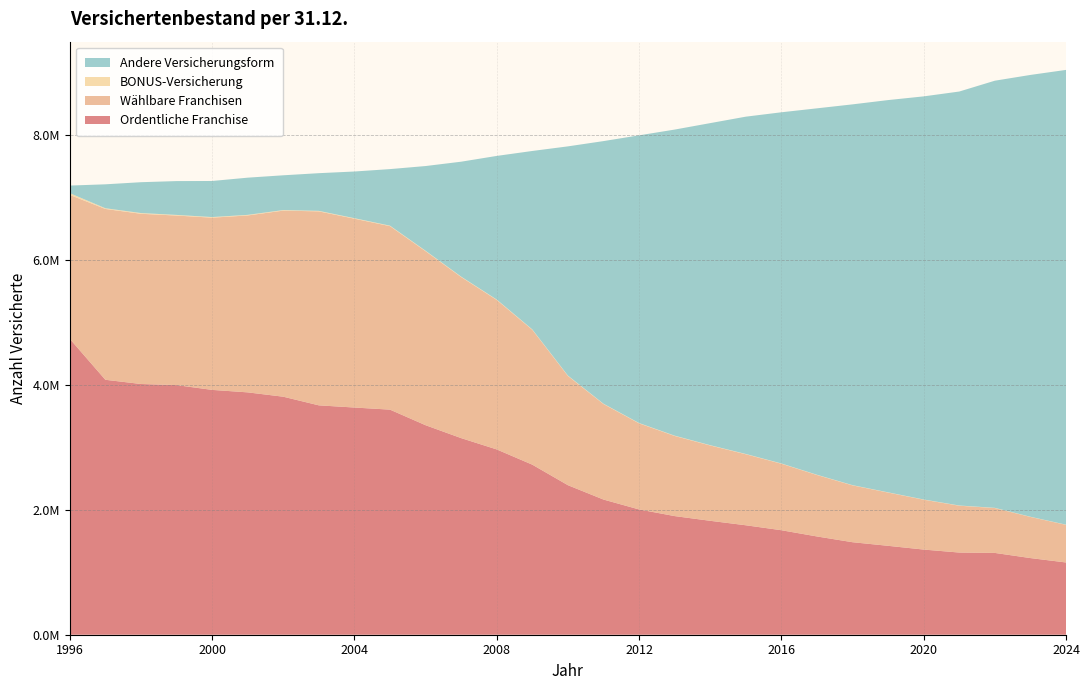

Reading left to right, list all the values displayed in this chart.

Ordentliche Franchise: 1996=4739640	1997=4083854	1998=4016267	1999=3998744	2000=3921920	2001=3882191	2002=3812675	2003=3674270	2004=3639287	2005=3605578	2006=3356090	2007=3149431	2008=2968164	2009=2724152	2010=2395489	2011=2165345	2012=2006966	2013=1900394	2014=1824865	2015=1753321	2016=1674048	2017=1574145	2018=1481858	2019=1424159	2020=1364073	2021=1316291	2022=1310356	2023=1227822	2024=1157352
Wählbare Franchisen: 1996=2305688	1997=2736364	1998=2726468	1999=2715642	2000=2758539	2001=2833816	2002=2980820	2003=3107097	2004=3024823	2005=2939073	2006=2787429	2007=2579751	2008=2394419	2009=2160200	2010=1750104	2011=1530081	2012=1379117	2013=1283591	2014=1206449	2015=1137698	2016=1065124	2017=984433	2018=910416	2019=852937	2020=798642	2021=750210	2022=718873	2023=658854	2024=602649
BONUS-Versicherung: 1996=27828	1997=11494	1998=11828	1999=10258	2000=9811	2001=9341	2002=8835	2003=8317	2004=8098	2005=7711	2006=7220	2007=6903	2008=6557	2009=6148	2010=5668	2011=5251	2012=5002	2013=4813	2014=4620	2015=4418	2016=4093	2017=3937	2018=3782	2019=3630	2020=3496	2021=3352	2022=3223	2023=3034	2024=2876
Andere Versicherungsform: 1996=121598	1997=383093	1998=494040	1999=541890	2000=577841	2001=595939	2002=557035	2003=603504	2004=747766	2005=906113	2006=1356806	2007=1841047	2008=2300471	2009=2858422	2010=3671372	2011=4206342	2012=4608184	2013=4902792	2014=5159131	2015=5402946	2016=5625326	2017=5869376	2018=6099407	2019=6283469	2020=6457240	2021=6631227	2022=6842103	2023=7077216	2024=7284580